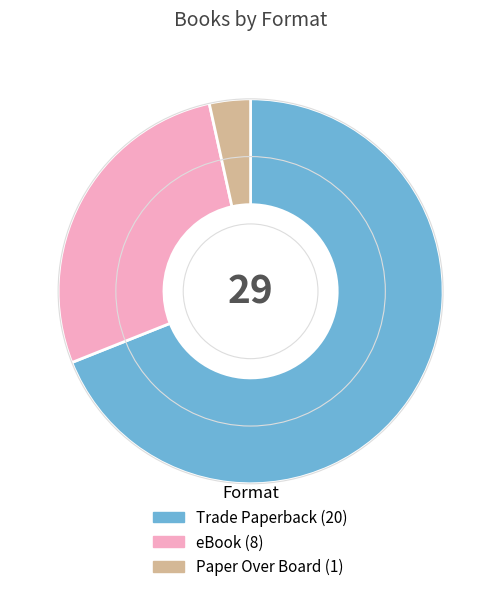

Do Trade Paperback and eBook together represent more than half of the pie?

Yes